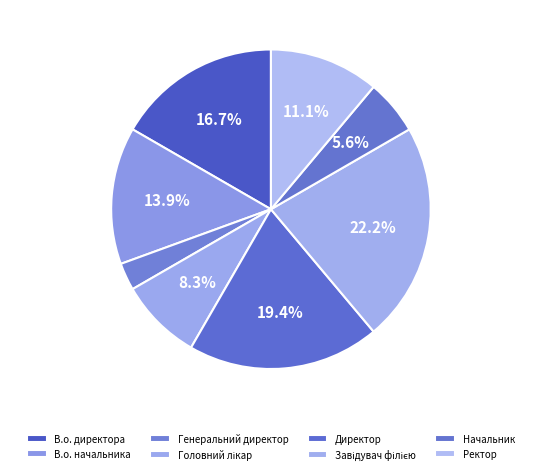

To the nearest percent, what is the difference between the largest and smallest slice percentages?

19%